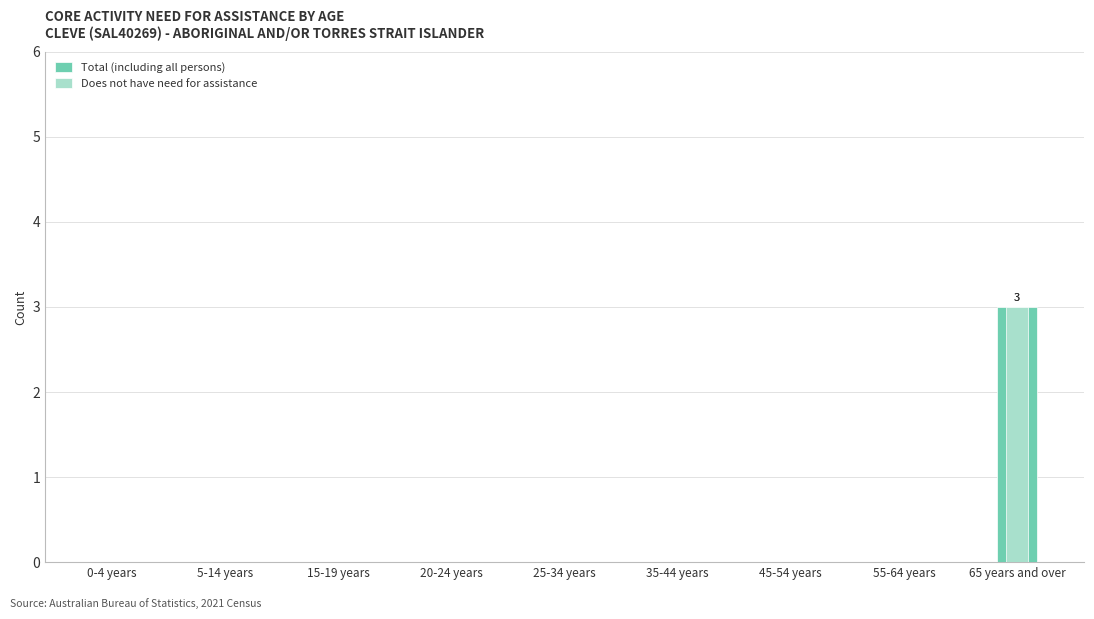

What is the sum of all Does not have need for assistance values?

3